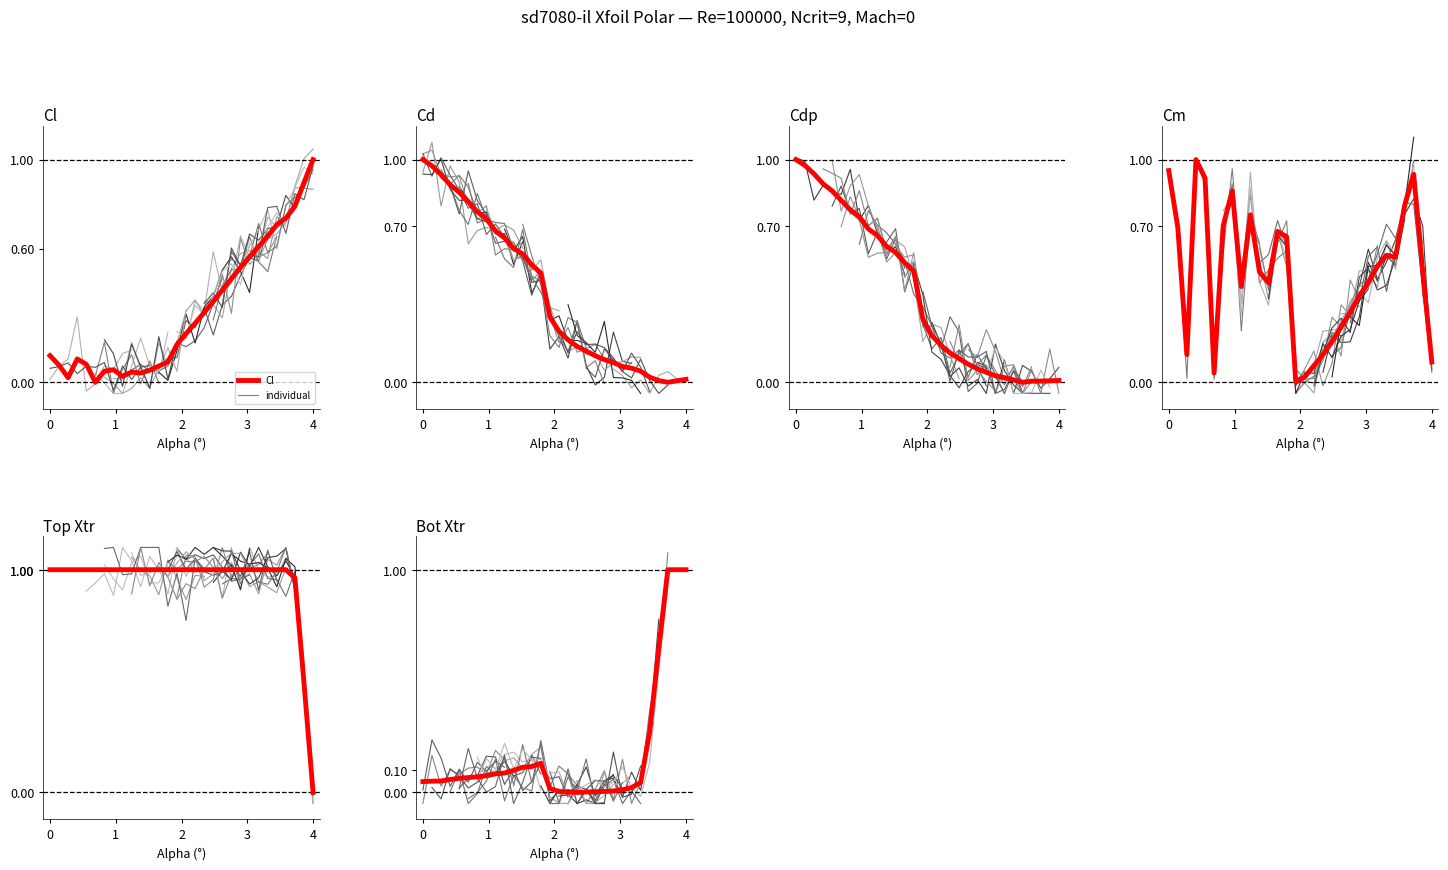

True or false: Cdp has more than 0 interior local peaks.

False